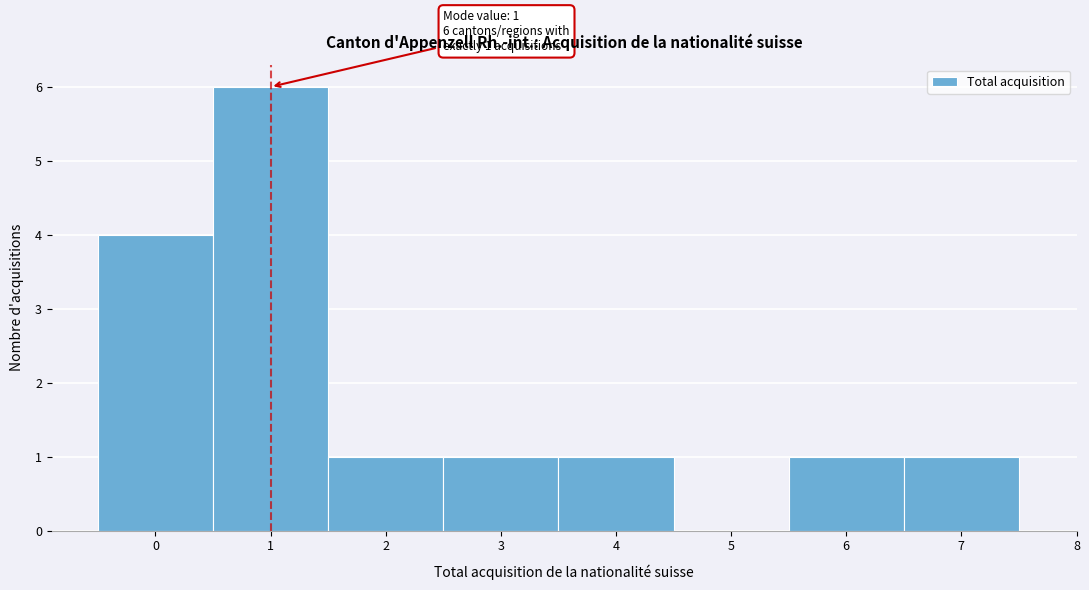

Which range on the x-axis has the tallest bar?

0.5 to 1.5